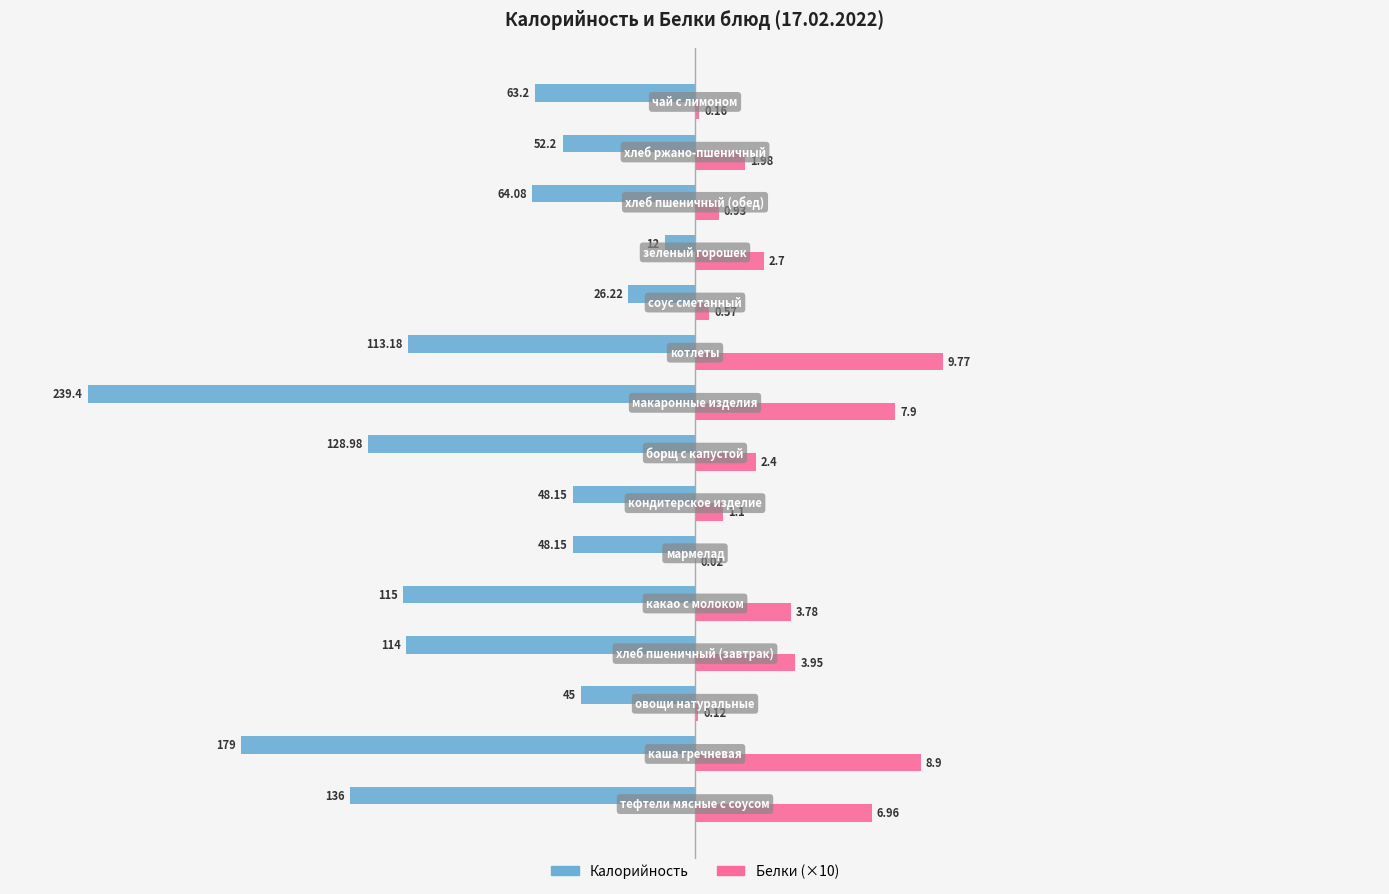

Which series has the largest range (max minus min)?

Калорийность